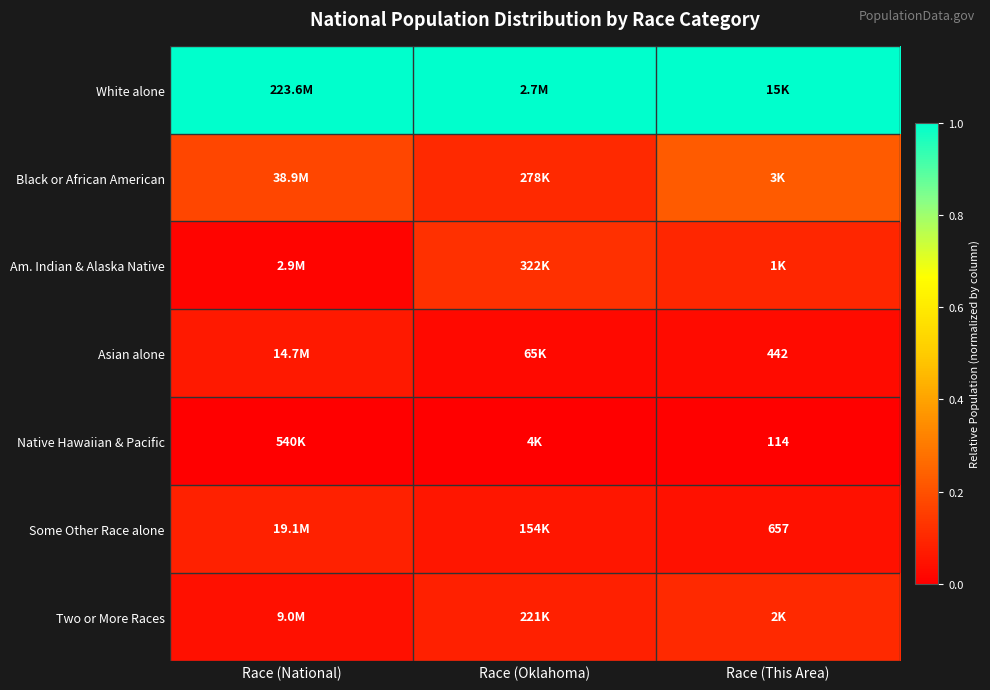

What is the spread (max minus min) of values at Race (National)?

1.0